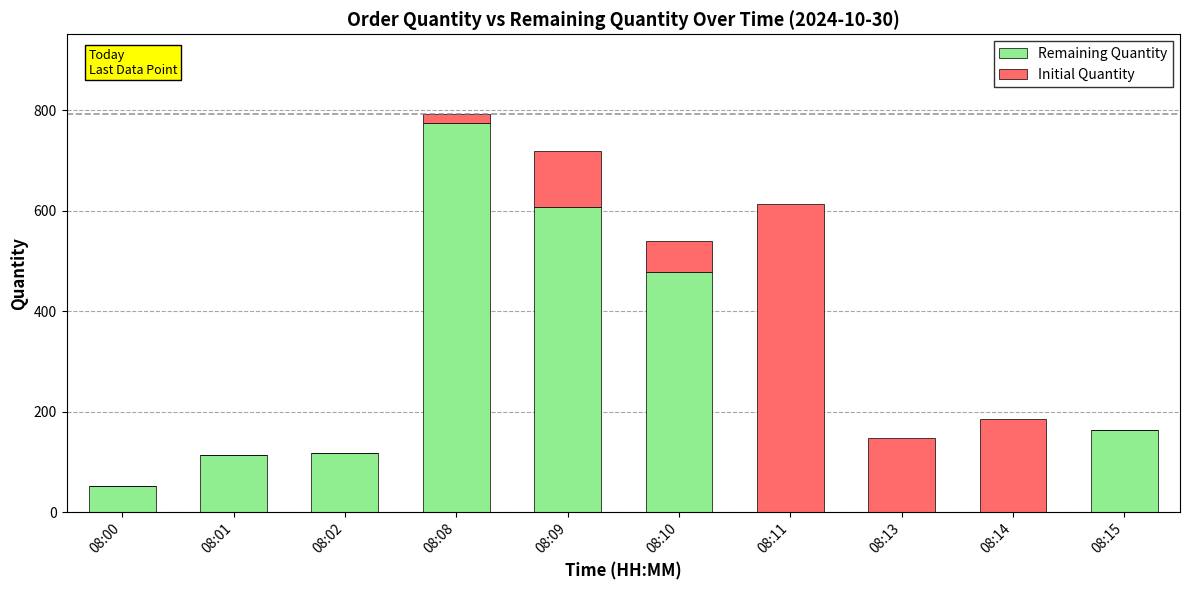

Which category has the highest value in the Remaining Quantity series?

08:08